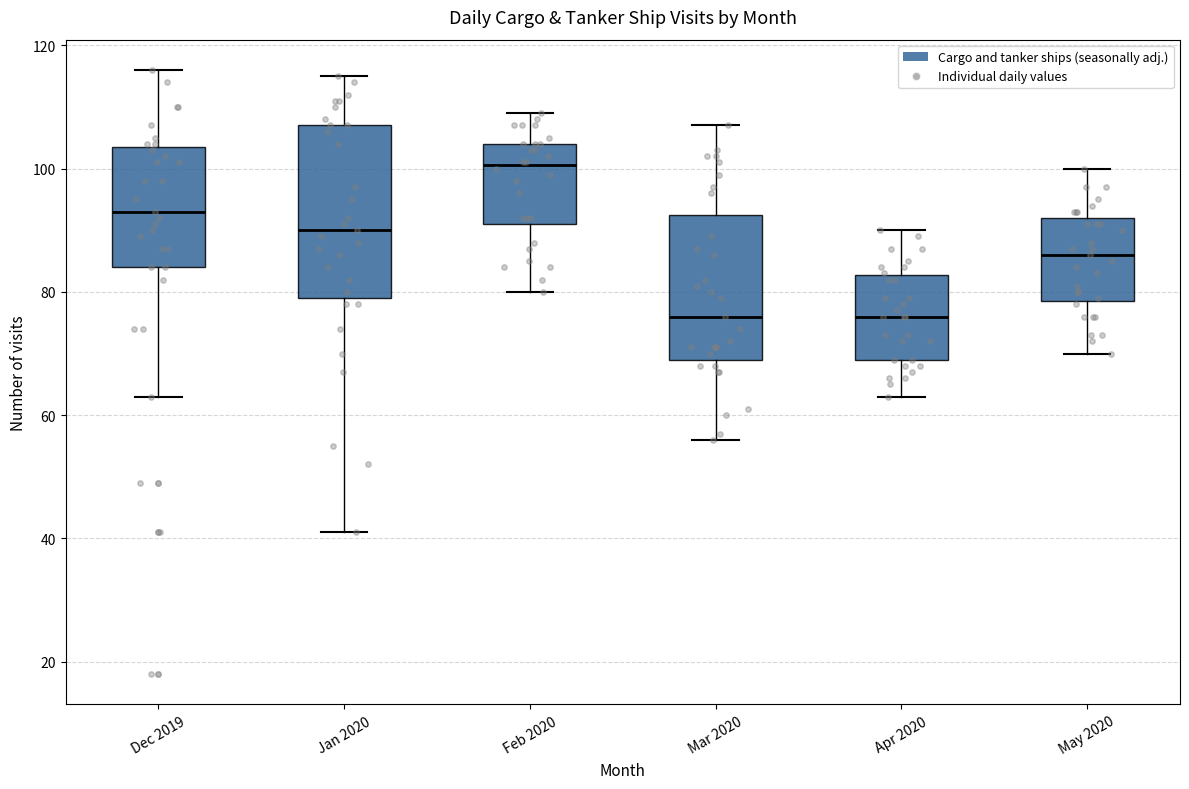

Reading left to right, read every box against the y-axis: the position of its median line, the range the box covers, and the ends of its whiskers. The values are not printed on the chart, so give them approximately, as read against the axis.

Dec 2019: median 94, box 84 to 104, whiskers 64 to 116
Jan 2020: median 90, box 80 to 108, whiskers 42 to 116
Feb 2020: median 100, box 92 to 104, whiskers 80 to 110
Mar 2020: median 76, box 70 to 92, whiskers 56 to 108
Apr 2020: median 76, box 70 to 82, whiskers 64 to 90
May 2020: median 86, box 78 to 92, whiskers 70 to 100